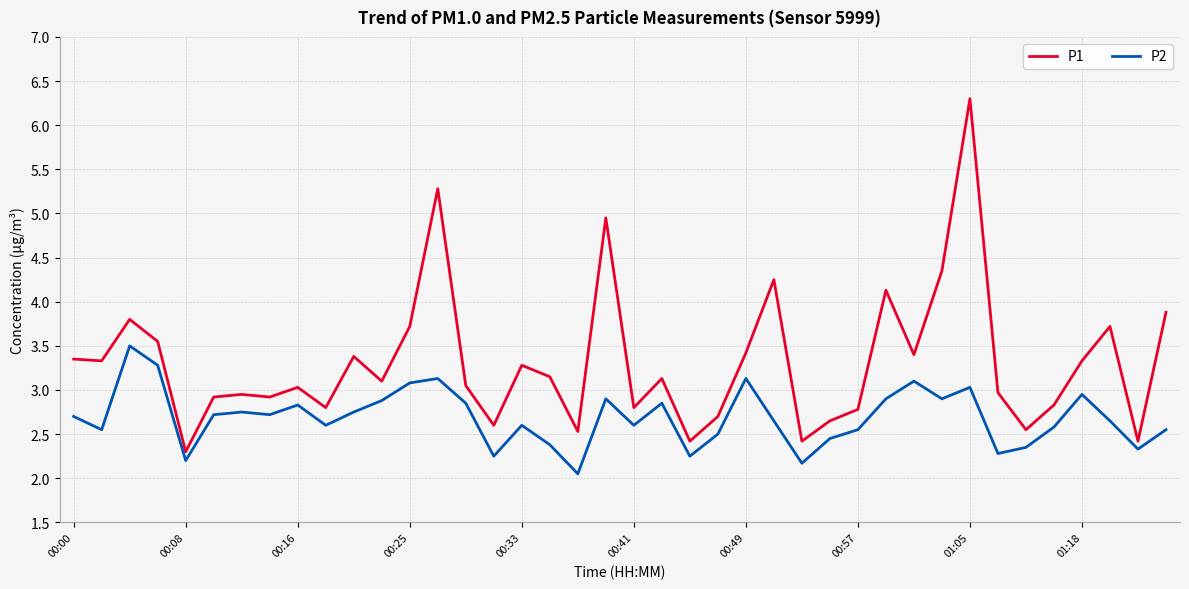

True or false: P2 and P1 cross at least once.

False